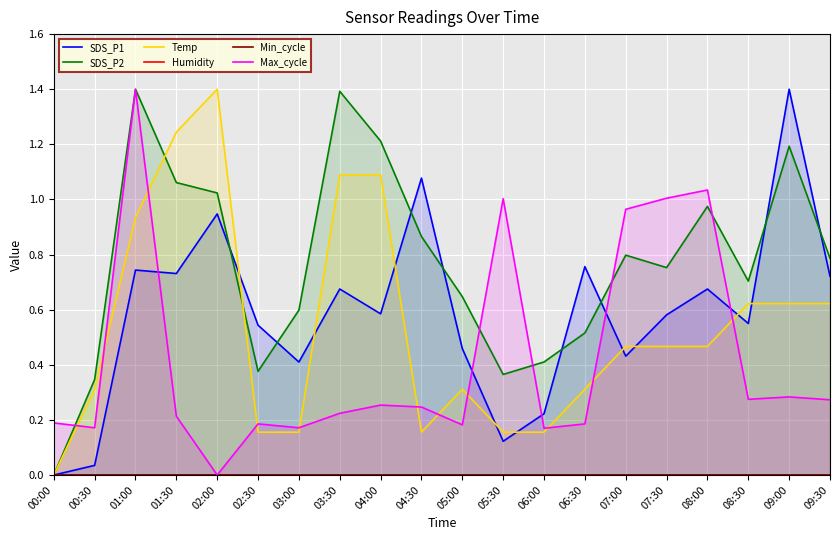

How many lines are shown in the chart?

6